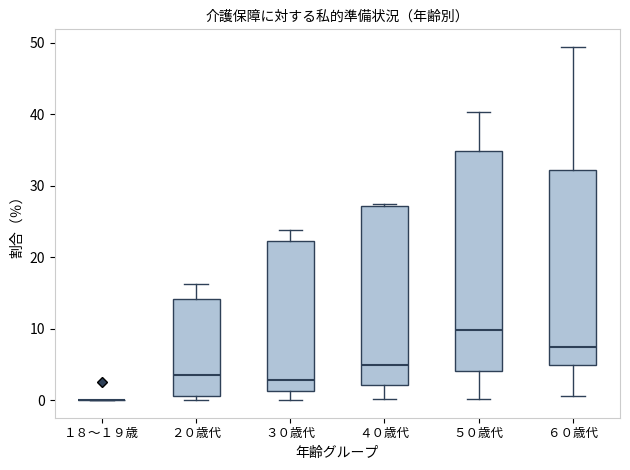

Which box is the tallest, from its lower edge to its upper edge?

５０歳代